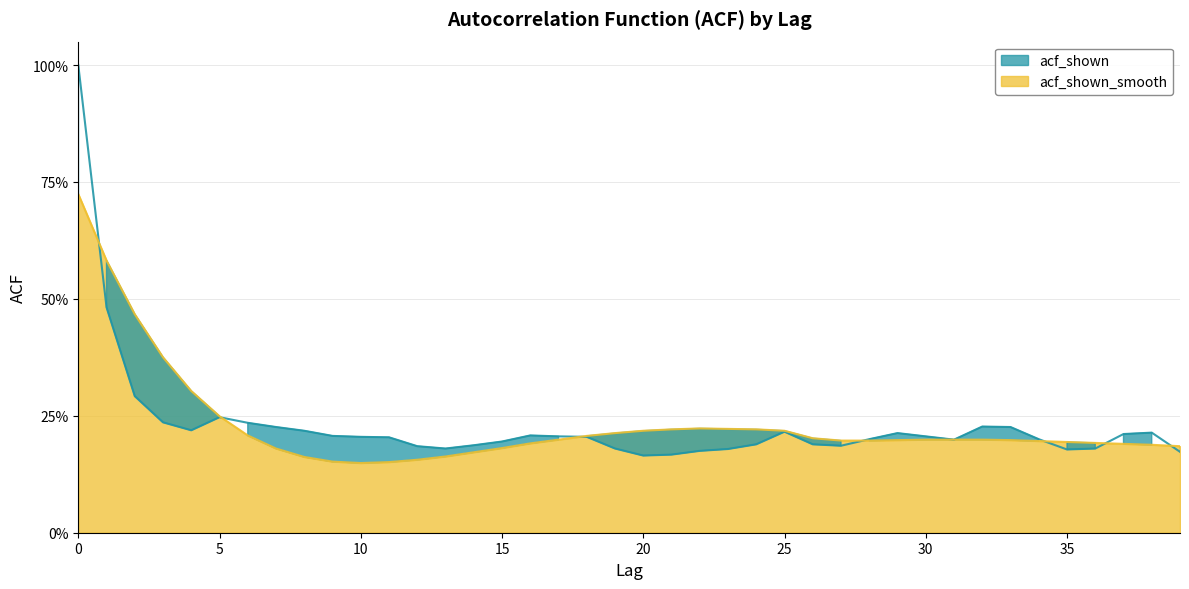

Between 13 and 6, which is larger?

6